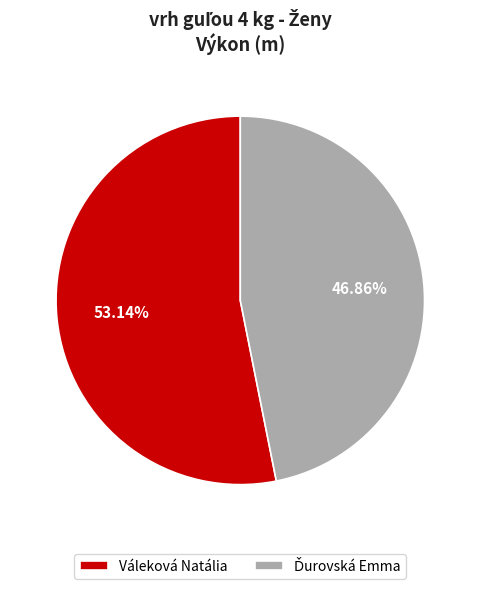

Is there any slice that represents more than half of the pie?

Yes